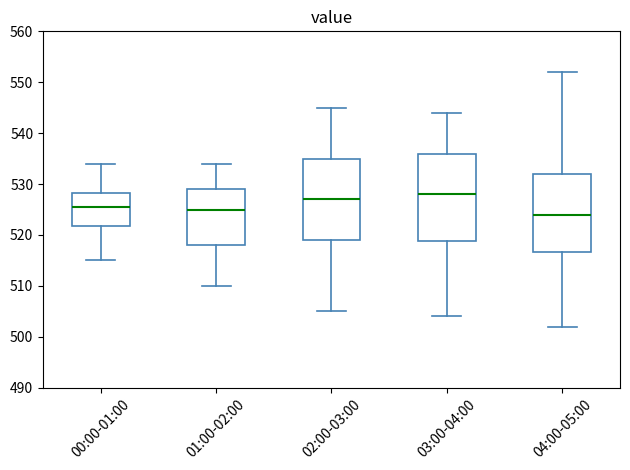

Where is the lower edge of the box for 01:00-02:00 on the y-axis? The values are not printed on the chart, so give them approximately, as read against the axis.

518